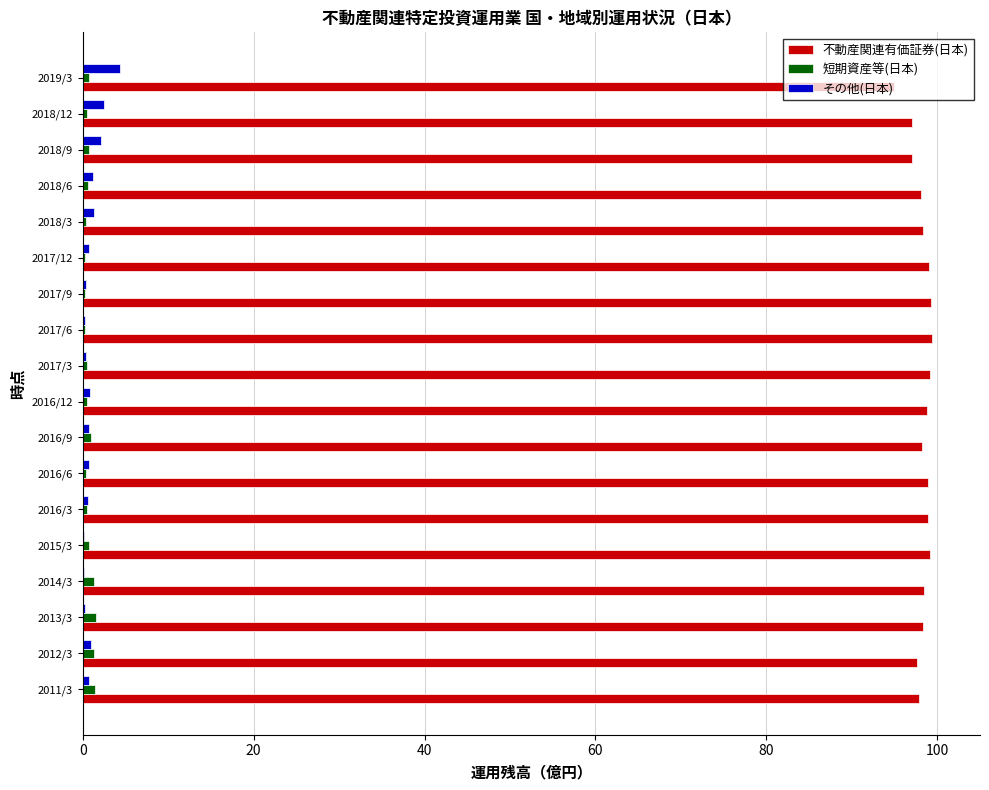

What is the sum of all その他(日本) values?

18.4